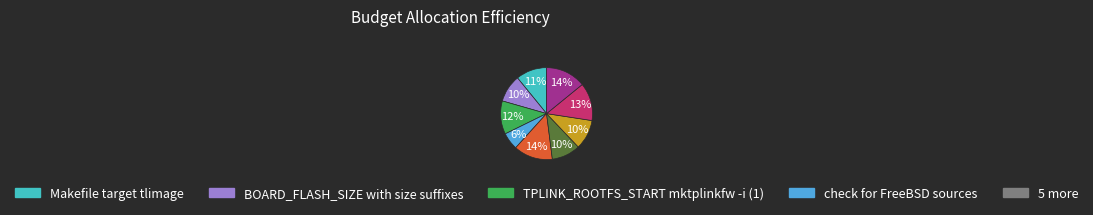

Is there any slice that represents more than half of the pie?

No